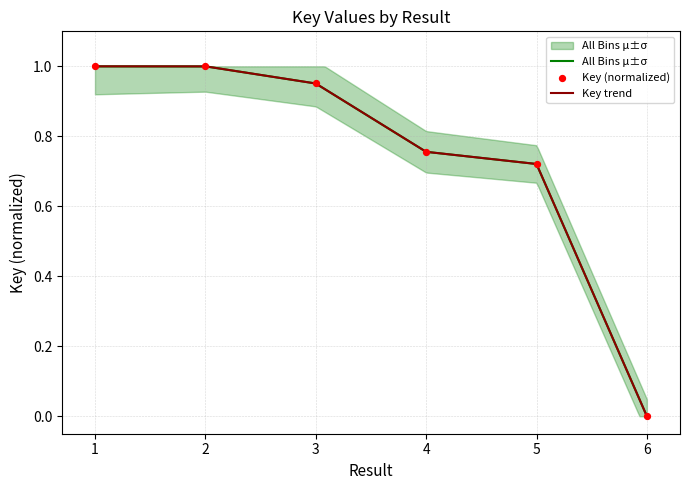

Between 1 and 3, which is larger?

1